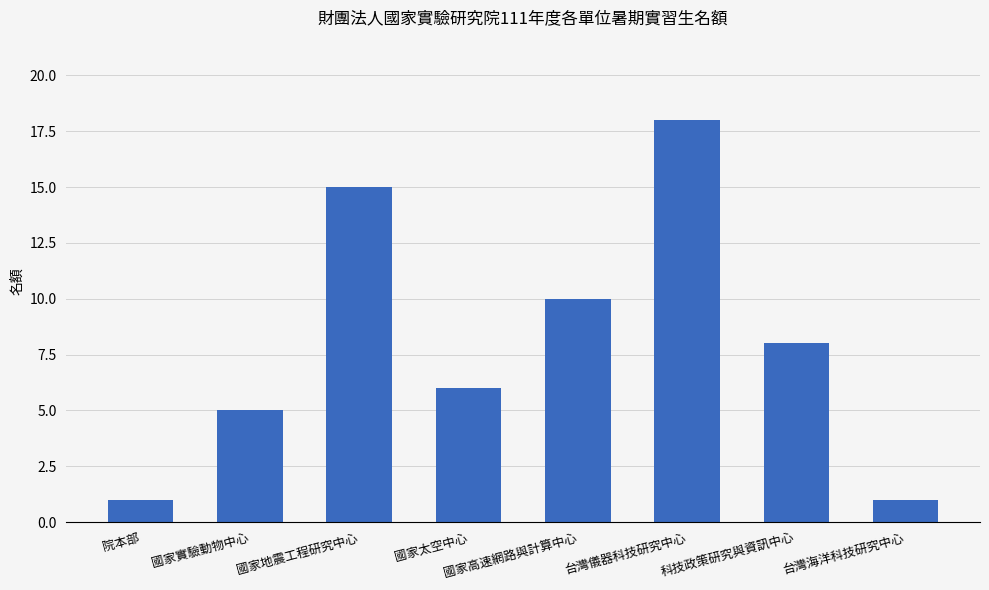

What is the change in value from 國家地震工程研究中心 to 台灣海洋科技研究中心?

-14